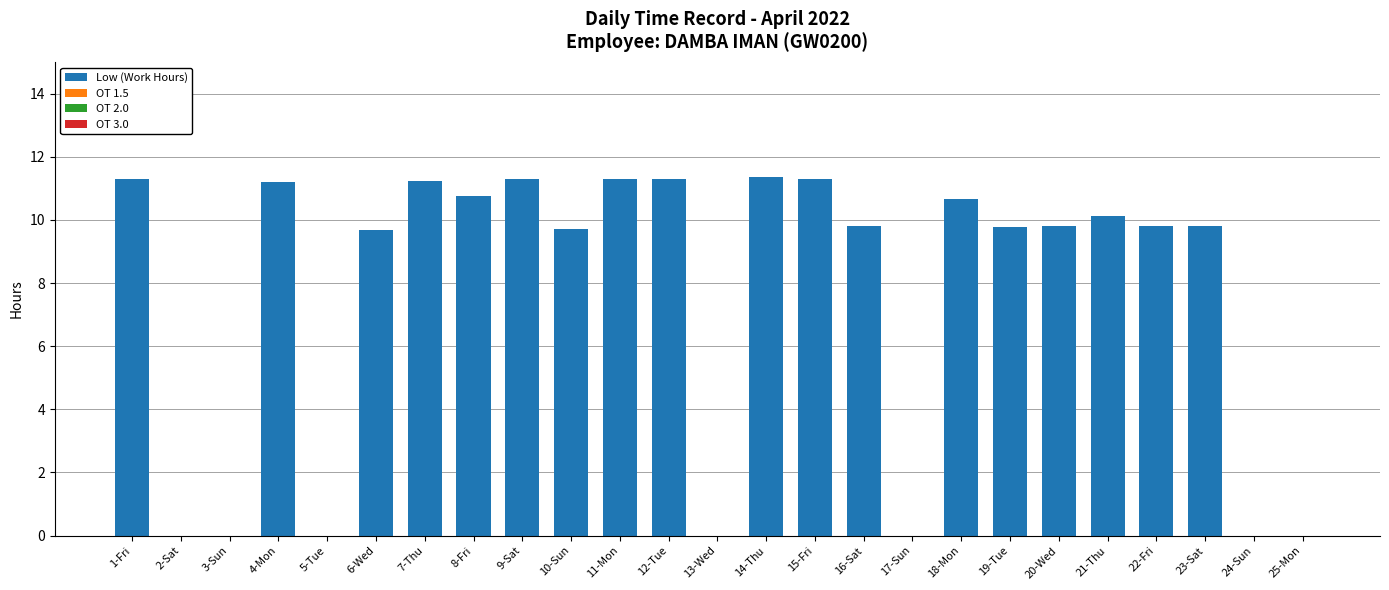

Are the bars horizontal?

No